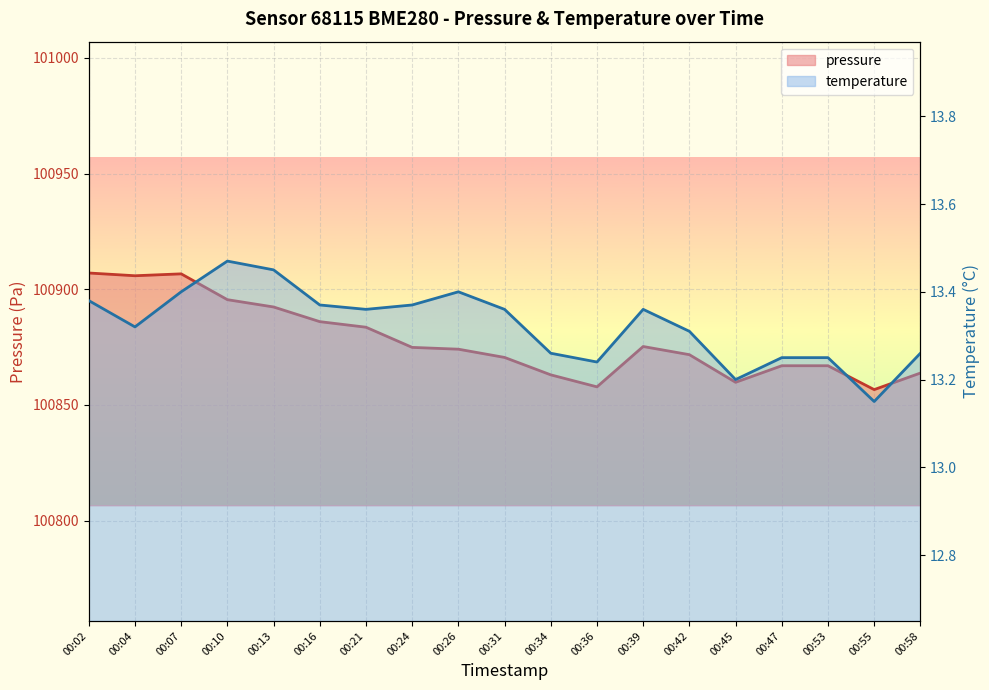

The value of temperature at 00:26 is 13.4. True or false?

True